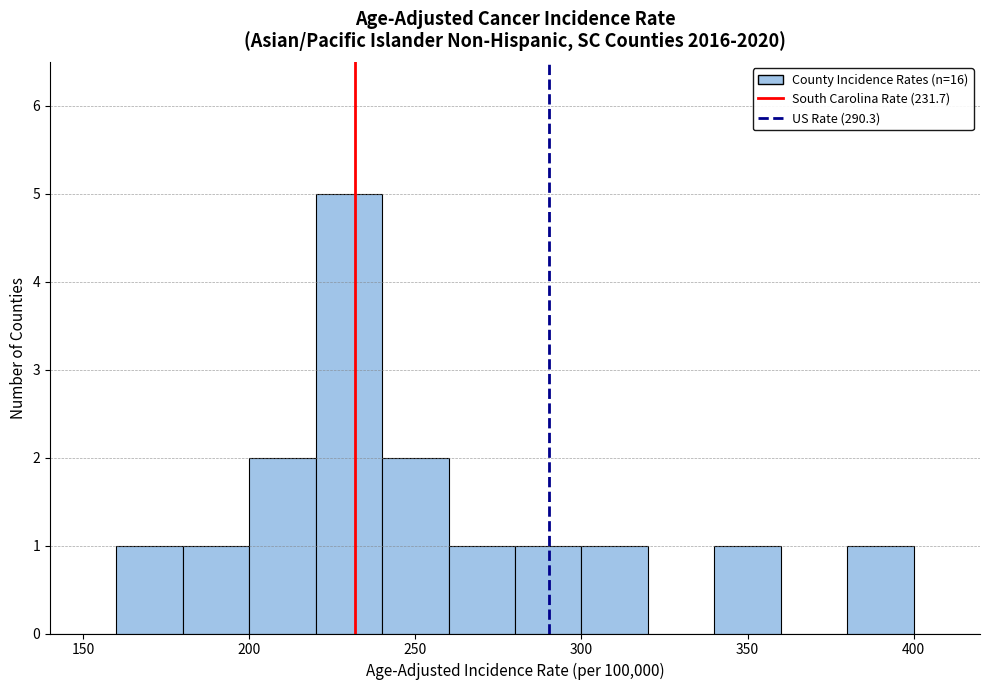

How tall is the bar that spans 300 to 320 on the x-axis? The values are not printed on the chart, so give them approximately, as read against the axis.

1